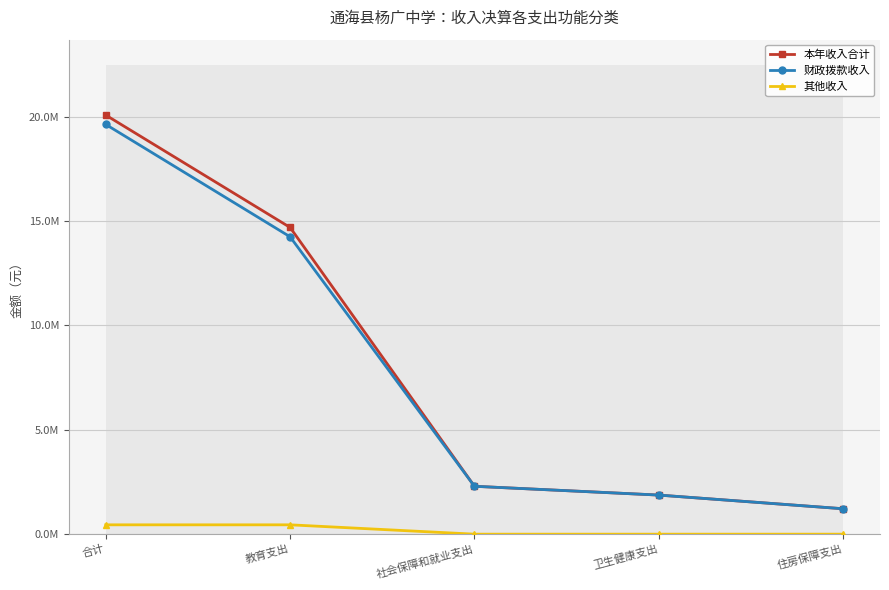

At how many categories does at least one series exceed 14637020?

2